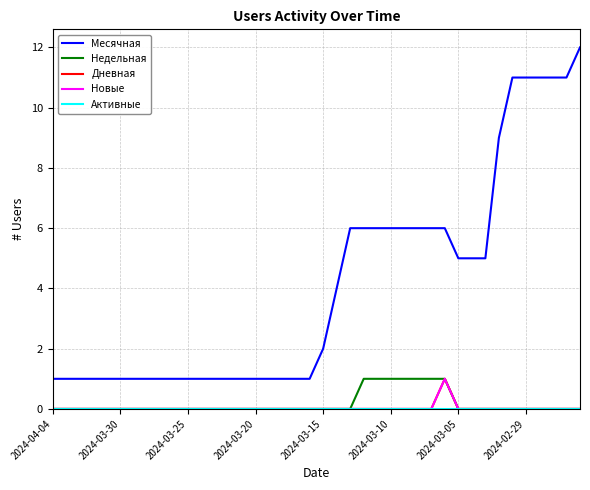

What is the highest value of the Месячная series?

12